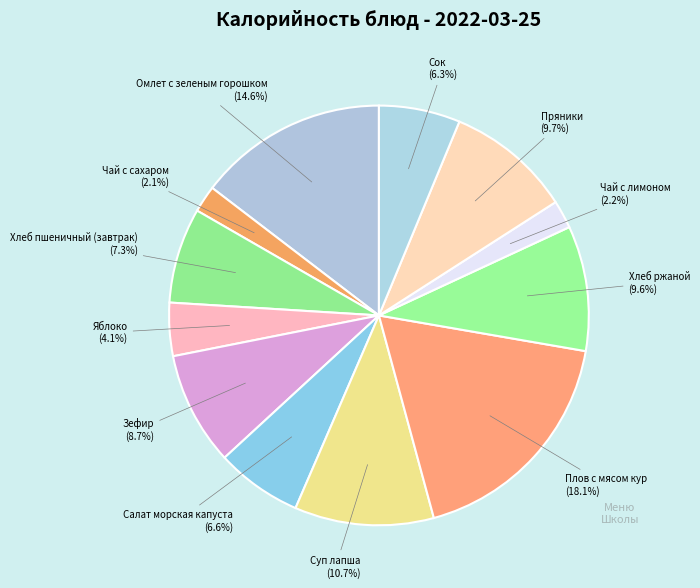

How many segments does this pie chart have?

12